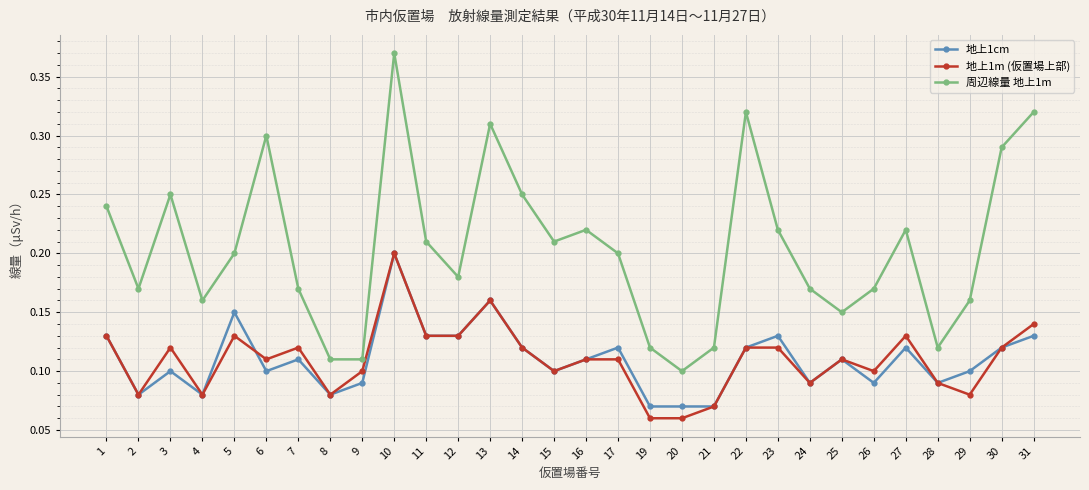

At how many categories does at least one series exceed 0?

30